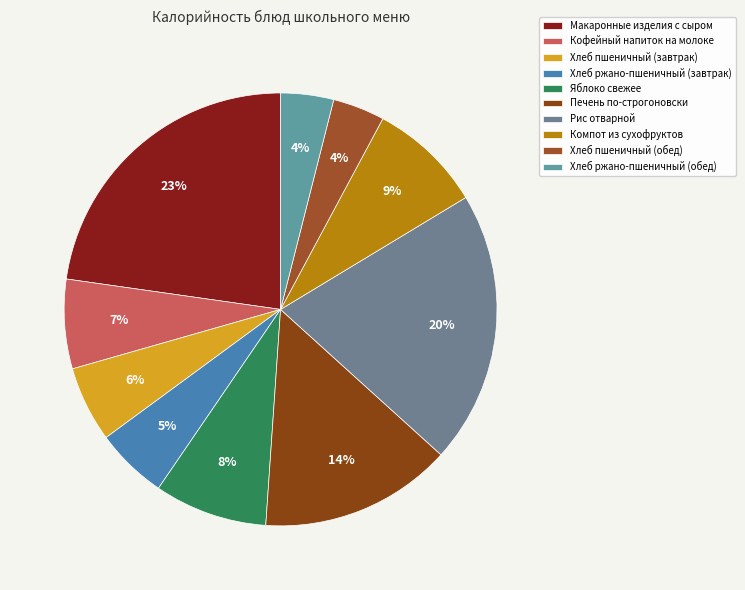

Combined, what portion of the pie is Яблоко свежее and Хлеб ржано-пшеничный (обед)?

12.4%